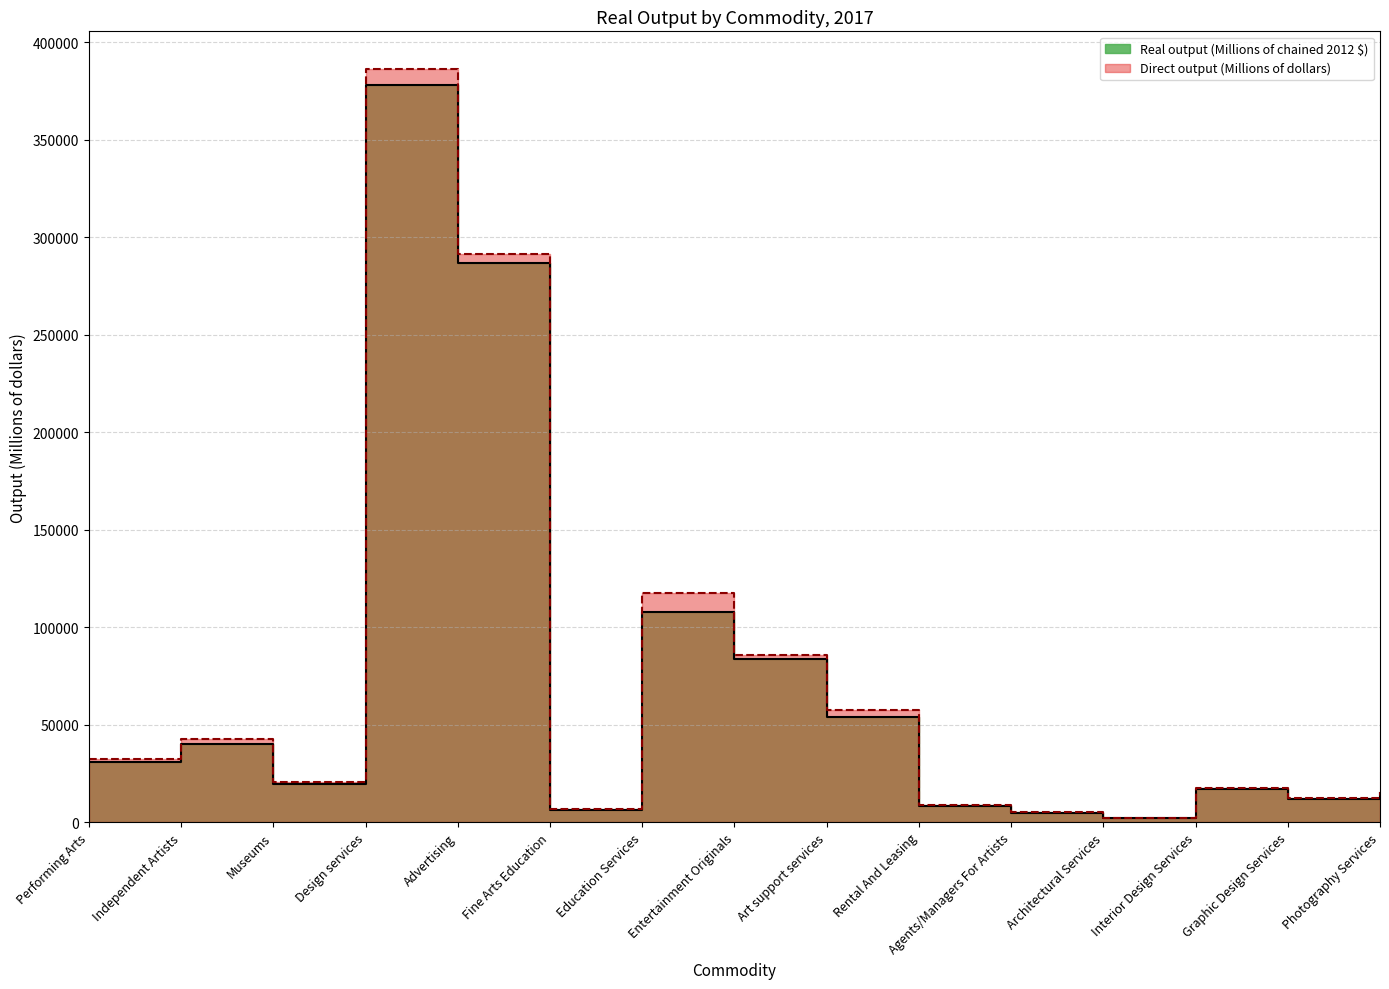

Reading left to right, list all the values displayed in this chart.

Real output (Millions of chained 2012 $): 31093	40240	19812	378210	286558	6262	107877	83554	54000	8290	4785	2291	17020	11766	14933
Direct output (Millions of dollars): 32674	42493	20718	386177	291431	6622	117653	85760	57383	8681	5247	2374	17637	12193	15401